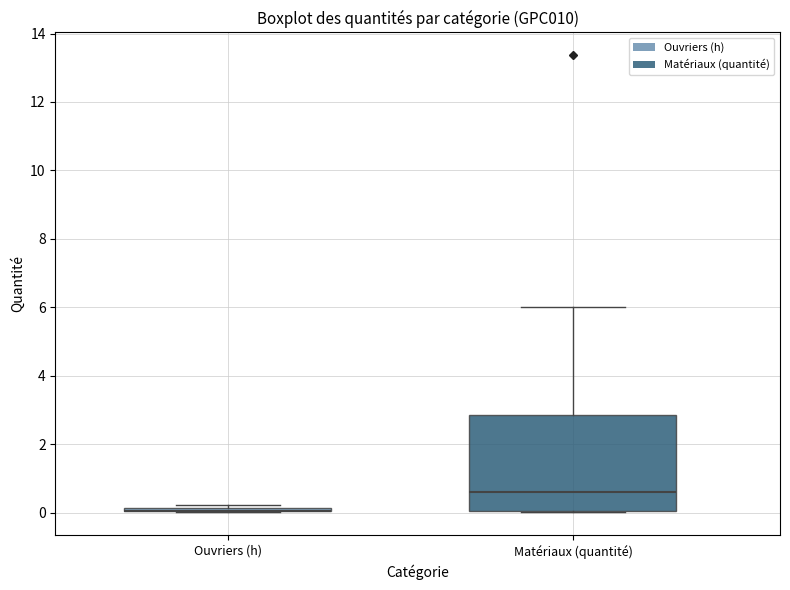

Where is the lower edge of the box for Matériaux (quantité) on the y-axis? The values are not printed on the chart, so give them approximately, as read against the axis.

0.0